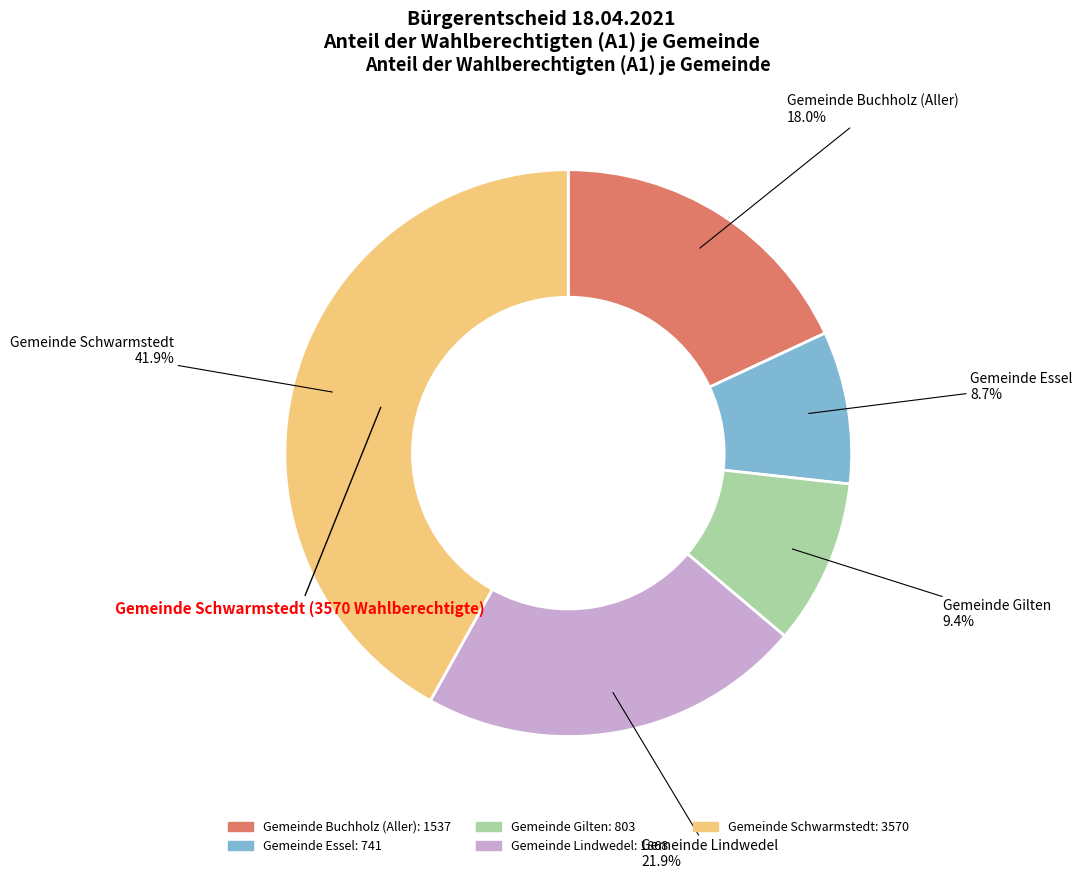

Is there any slice that represents more than half of the pie?

No